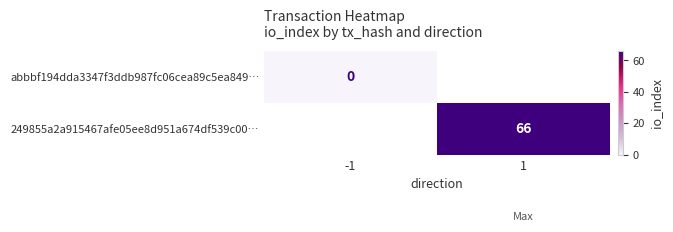

List the series in order of their overall mean, highest first.

abbbf194dda3347f3ddb987fc06cea89c5ea849…, 249855a2a915467afe05ee8d951a674df539c00…